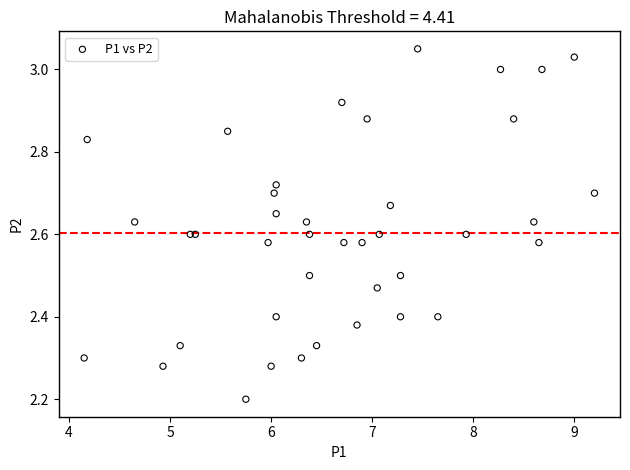

What Y value in the scatter plot is closest to 2?

2.2